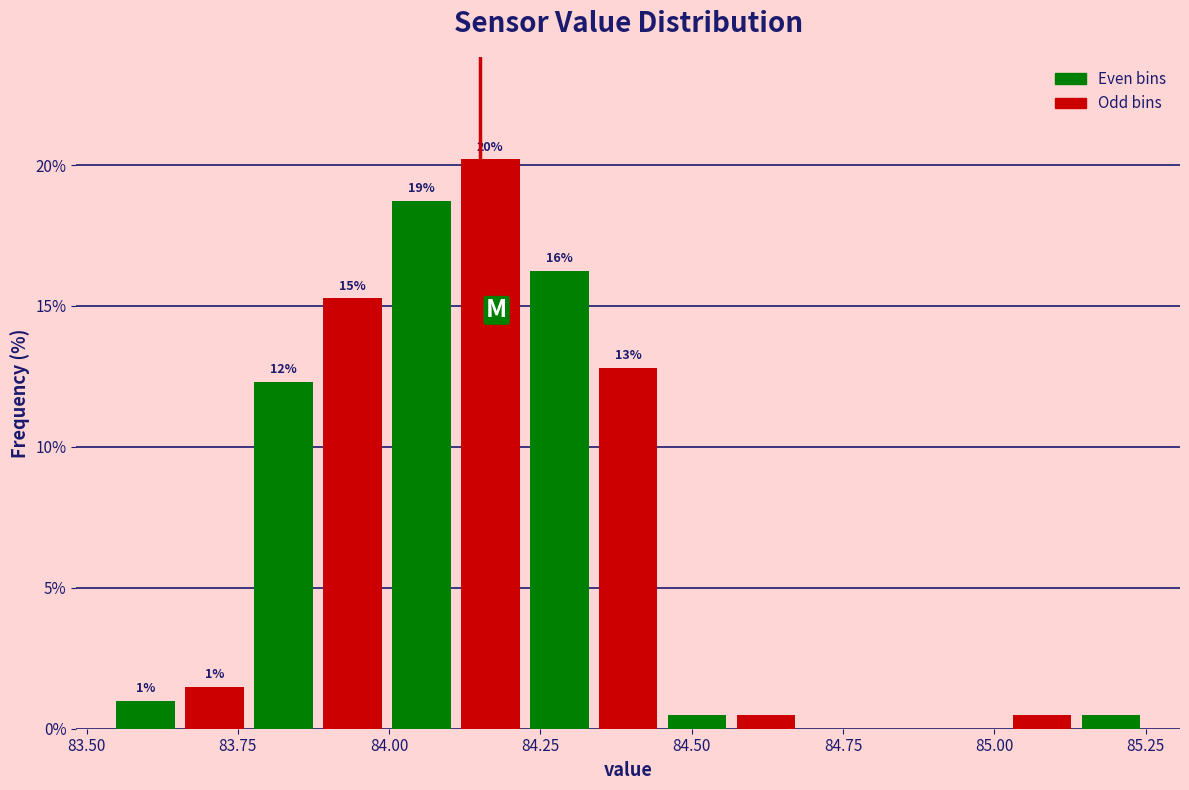

Read against the x-axis, roughly where is the centre of the tallest bar?

84.15